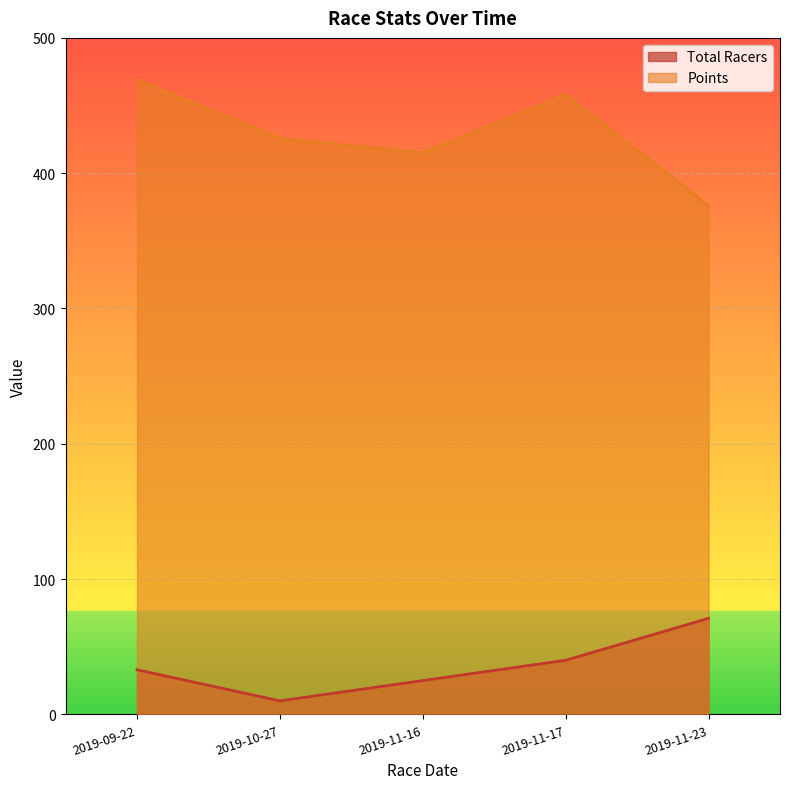

What is the difference between the Total Racers values at 2019-10-27 and 2019-11-23?

61.0